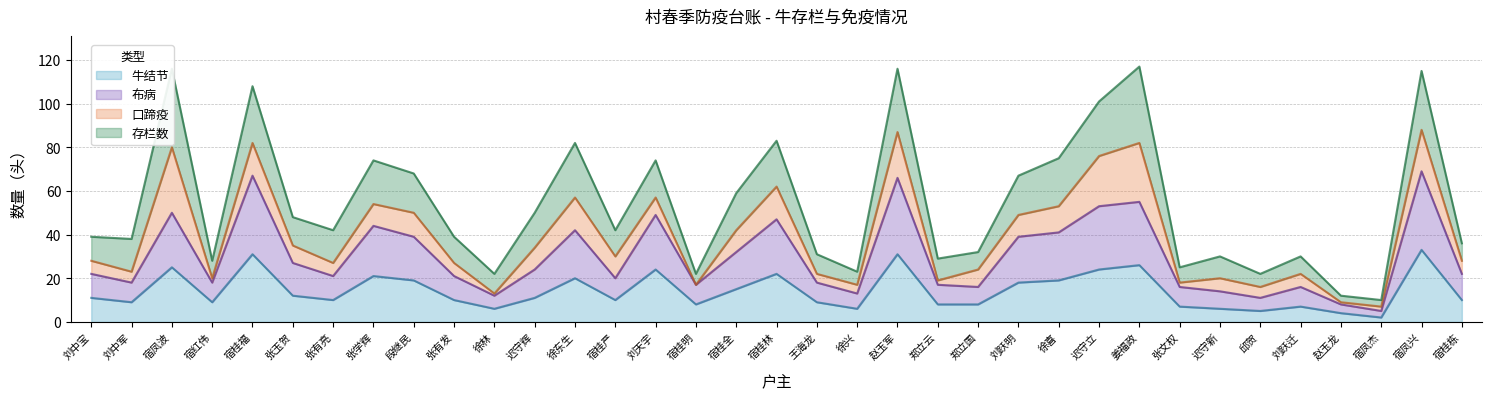

What is the total value across all series at 徐喜?

75